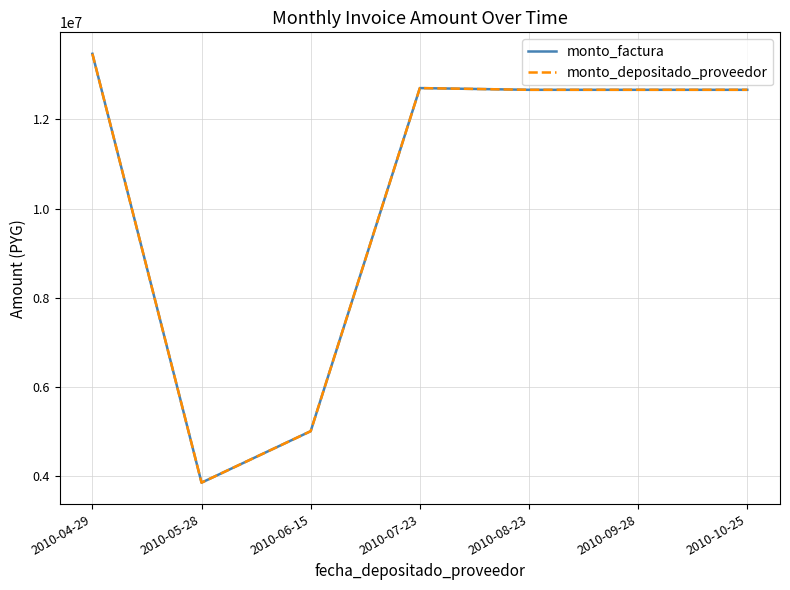

Read the monto_depositado_proveedor value at 2010-10-25, to the nearest 100.

12666500